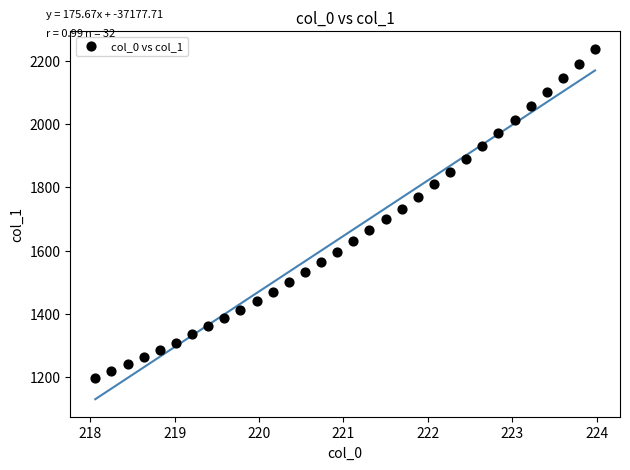

What is the range of Y values (max minus min)?

1041.0